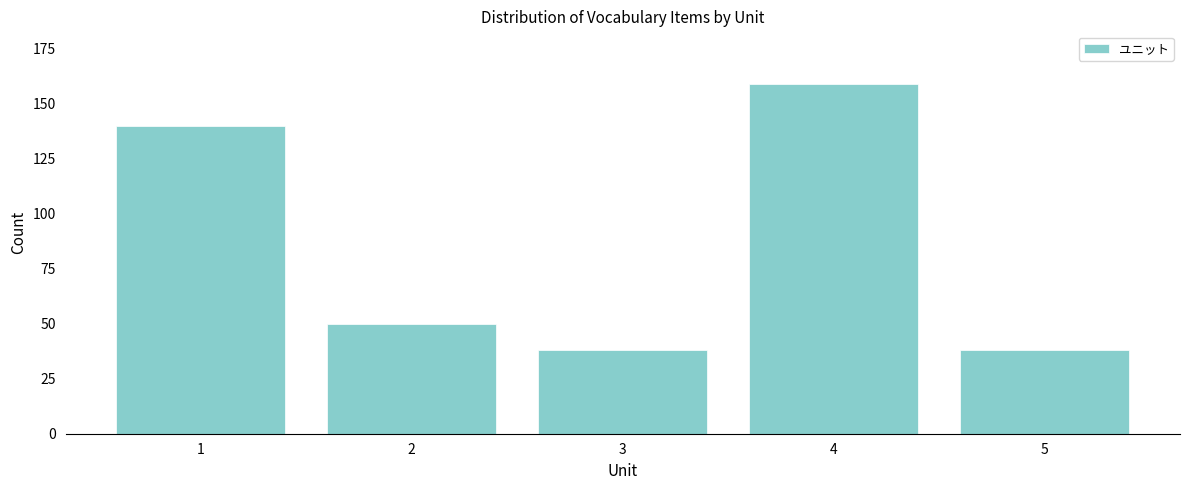

Reading left to right, list all the values displayed in this chart.

1=140	2=50	3=38	4=159	5=38